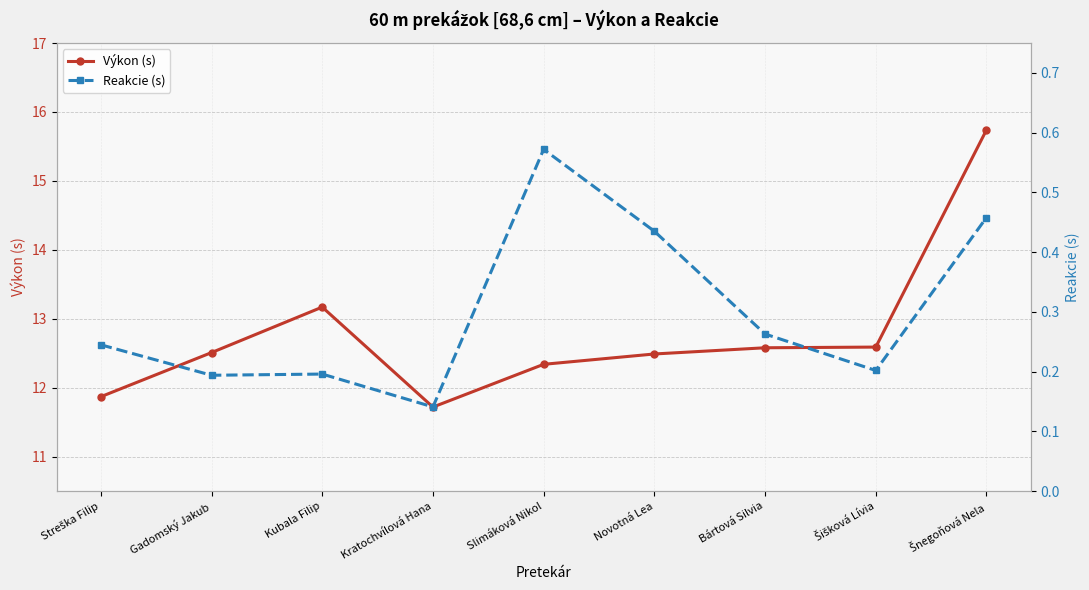

Between Kubala Filip and Slimáková Nikol, which series saw the biggest shift?

Výkon (s)